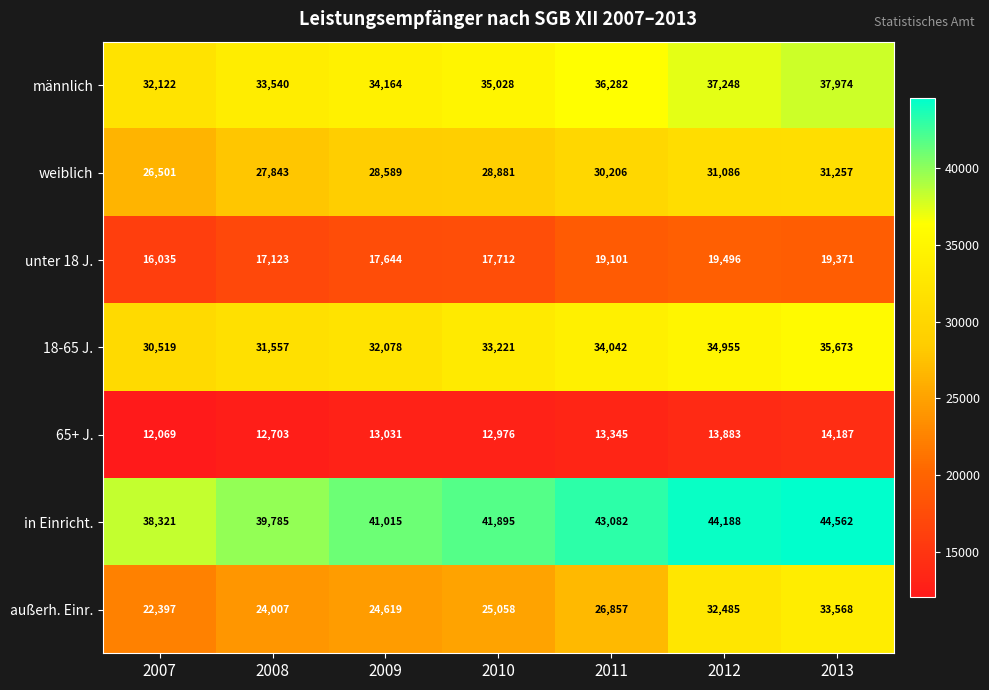

At which label is in Einricht. closest to 41441?

2009